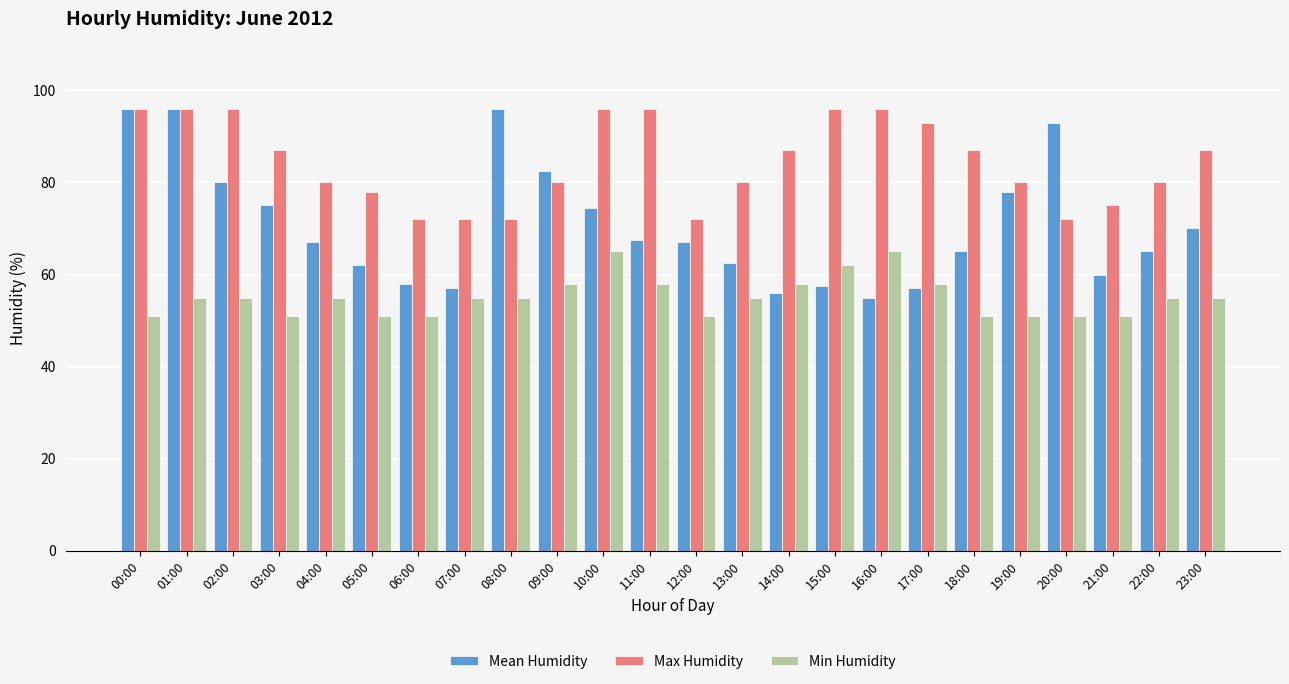

What is the value of the Min Humidity bar at the 22nd from the left?

51.0